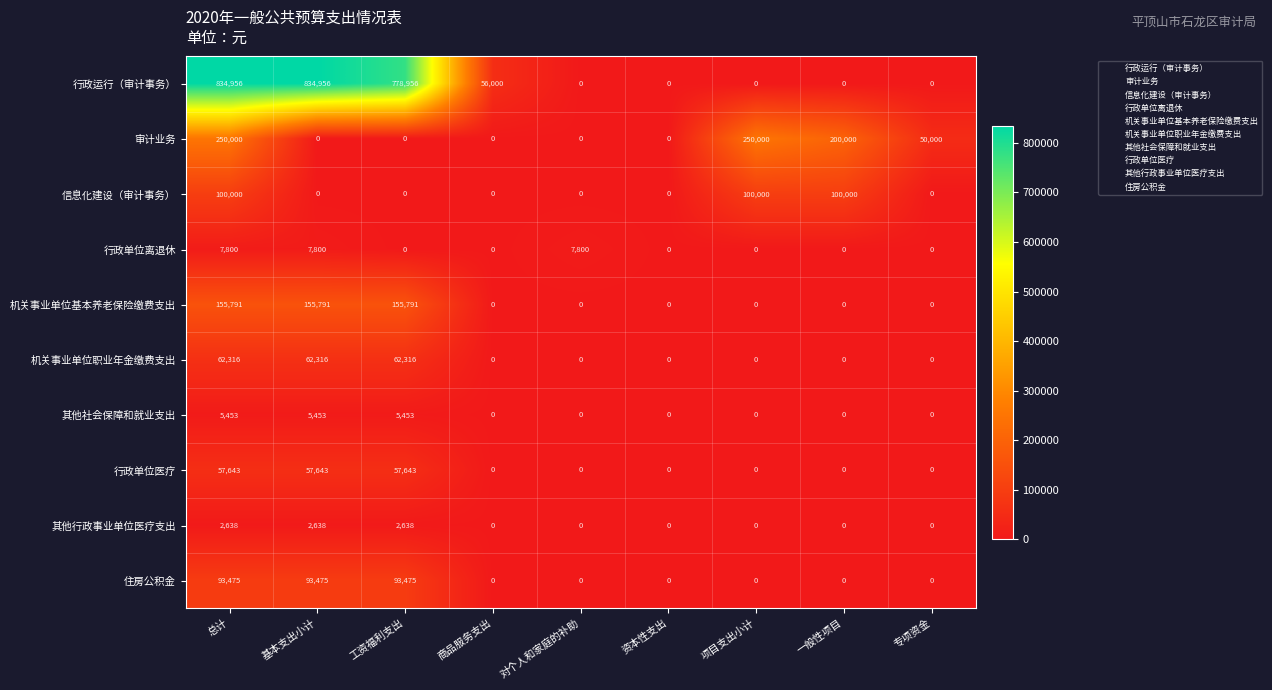

What is the average value of the 其他行政事业单位医疗支出 series?

879